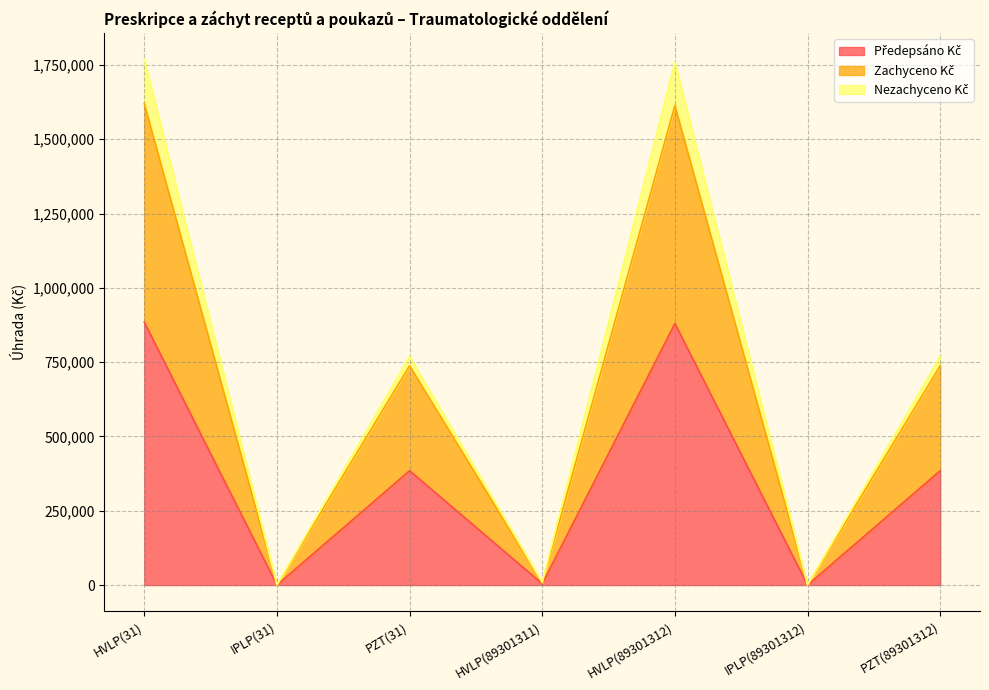

What is the label of the 1st point from the right?

PZT(89301312)